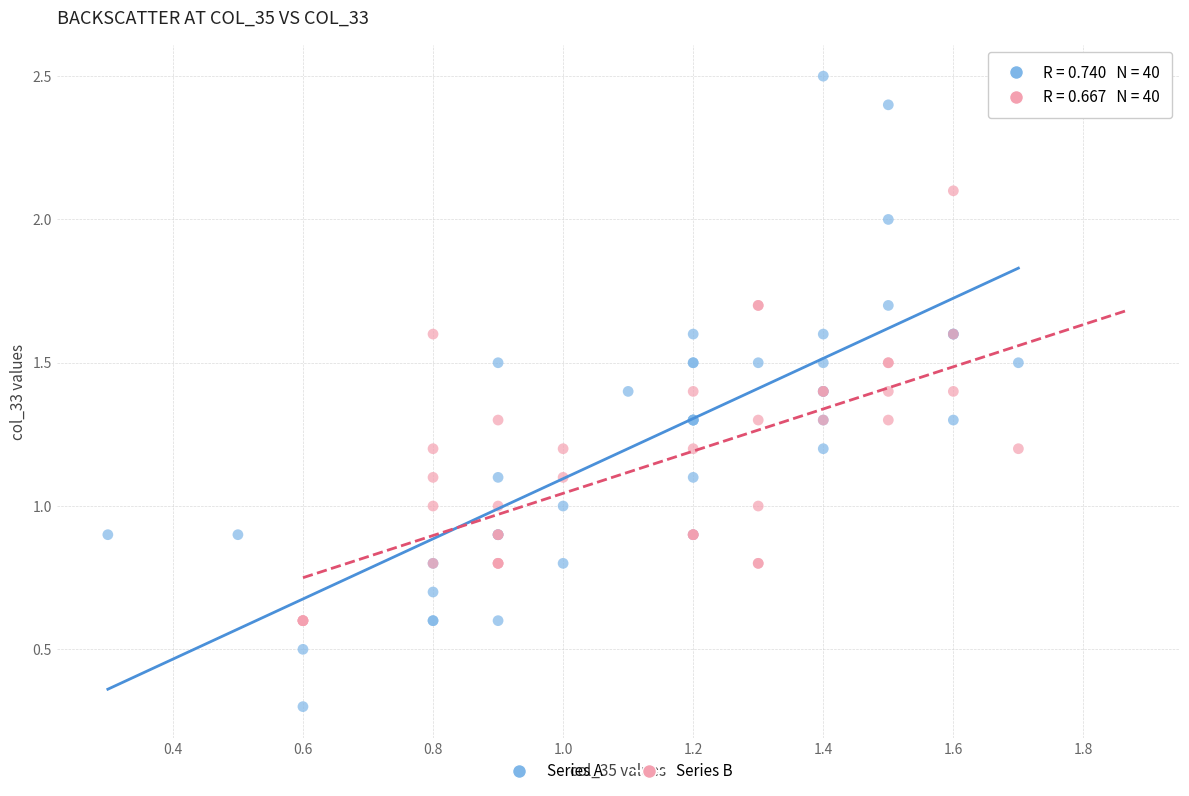

What are all the series names shown in the legend?

Series A, Series B